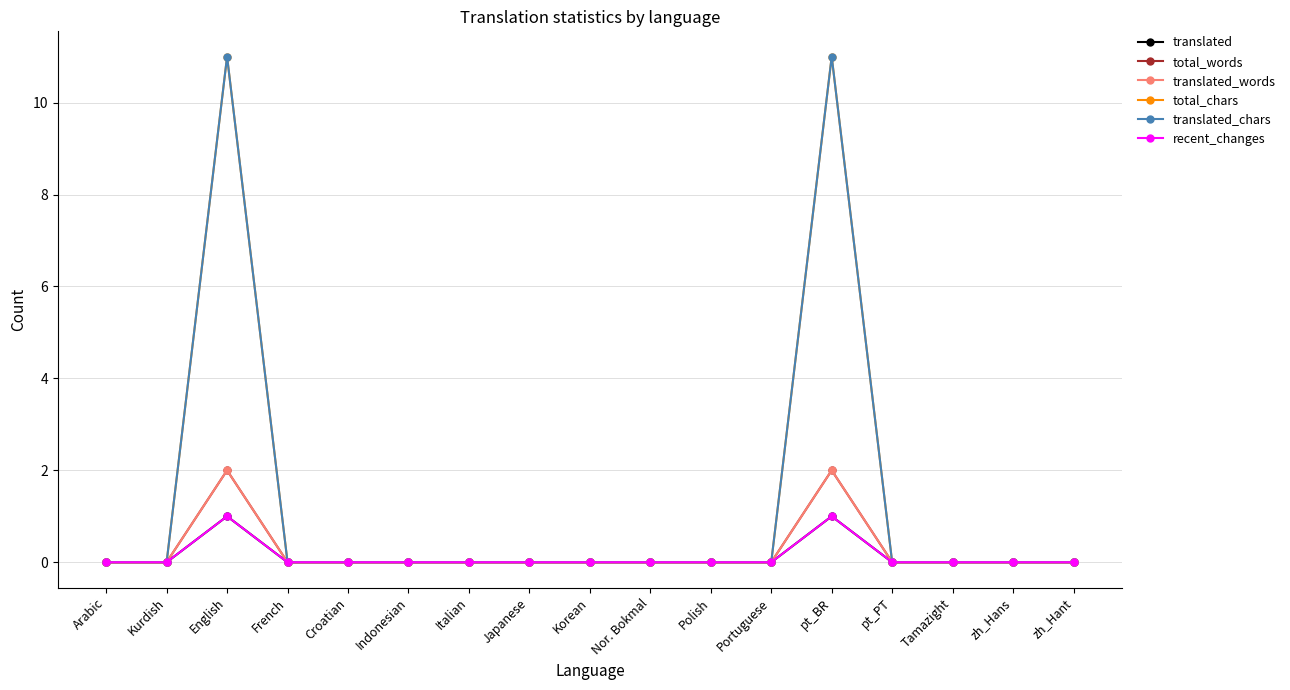

Does the chart have visible grid lines?

Yes